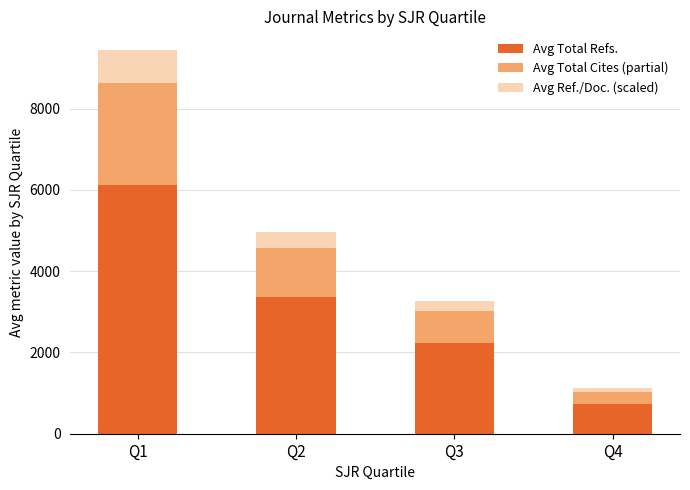

Which category has the highest value in the Avg Total Refs. series?

Q1